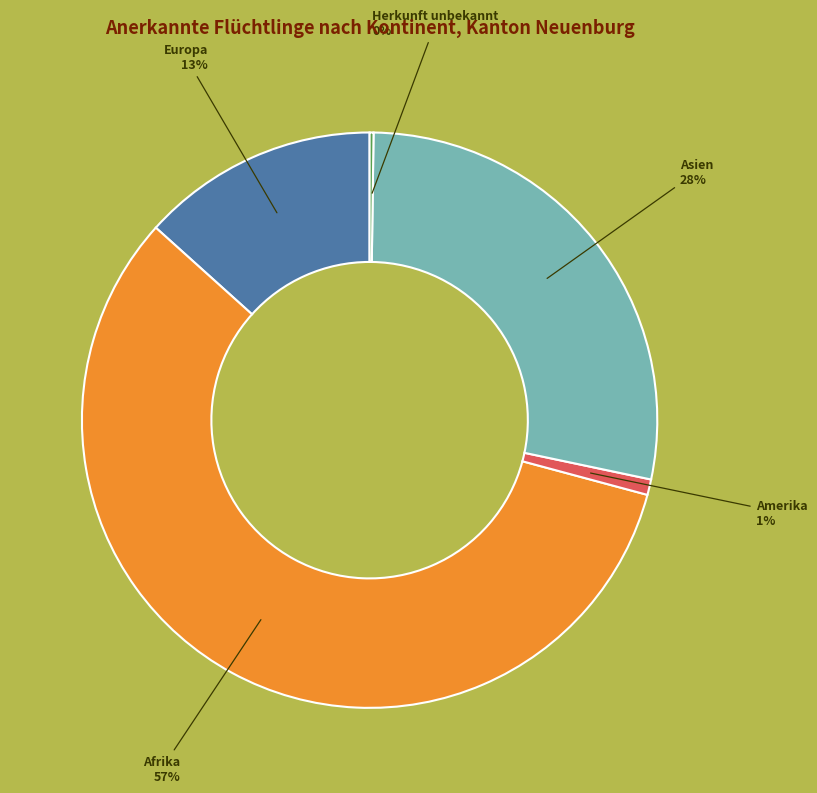

True or false: Asien accounts for 28% of the total.

True